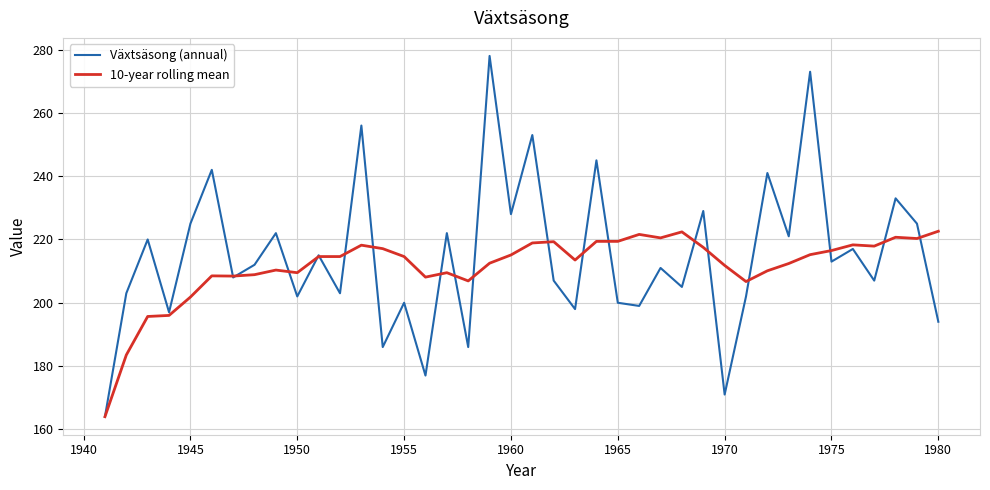

What is the greatest value displayed?

278.0